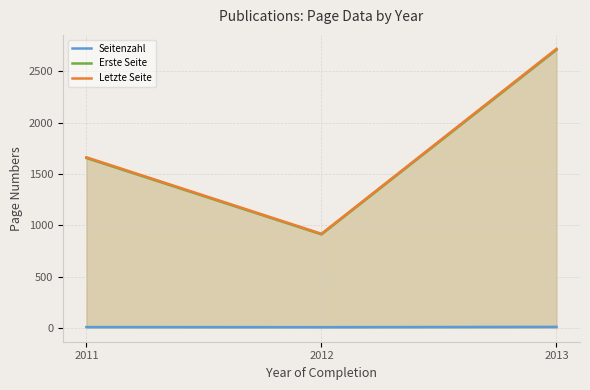

Which series has the widest spread of values?

Letzte Seite